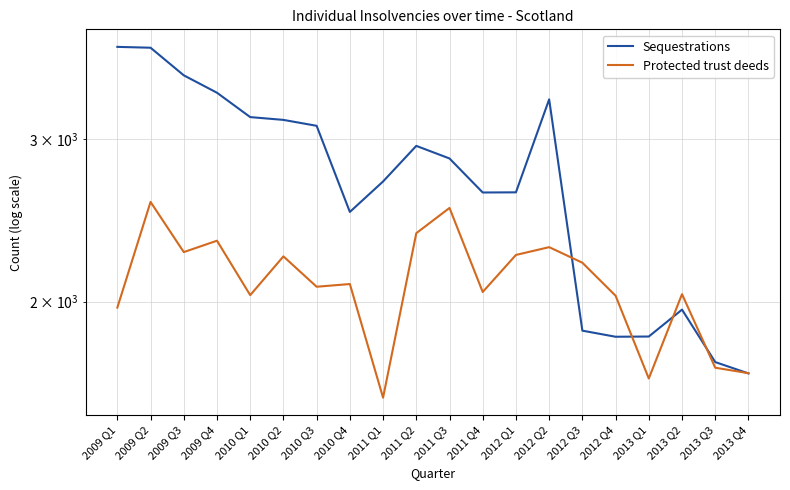

How many lines are shown in the chart?

2